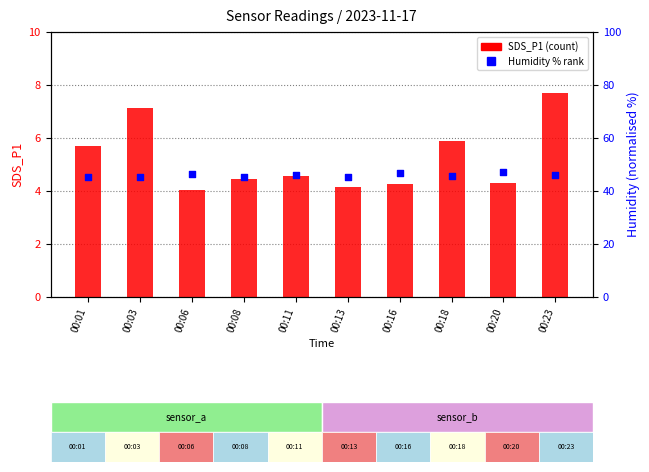

What are all the series names shown in the legend?

SDS_P1 (count), Humidity % rank